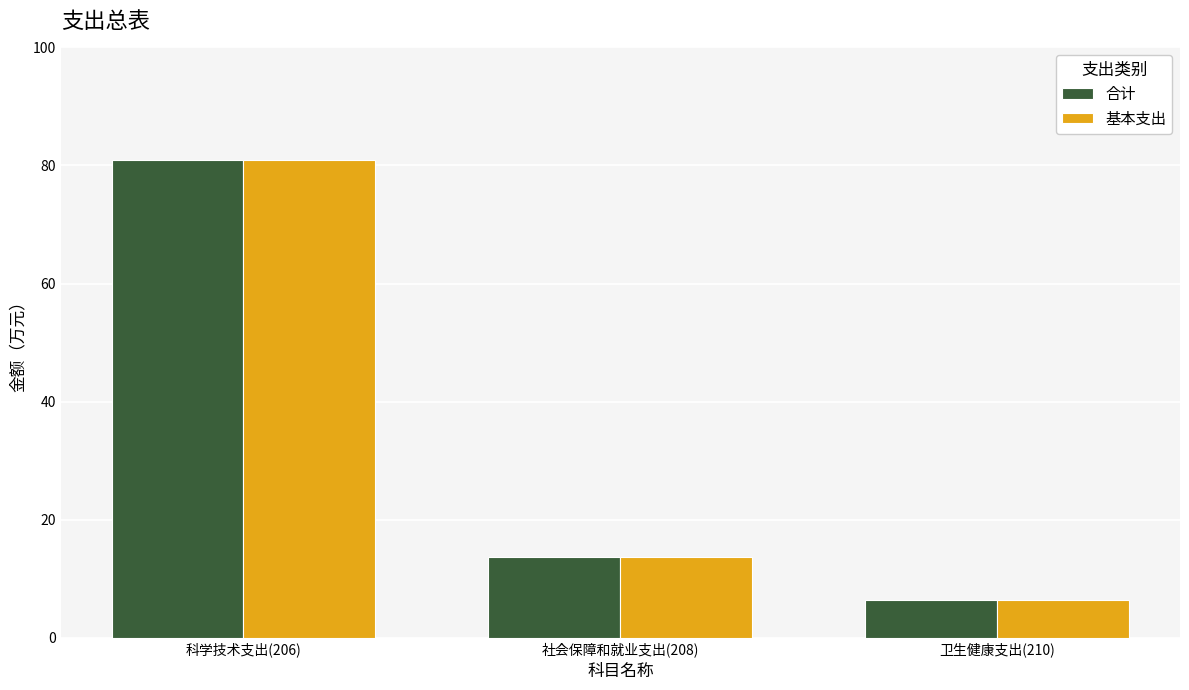

At which label is 基本支出 closest to 43?

社会保障和就业支出(208)